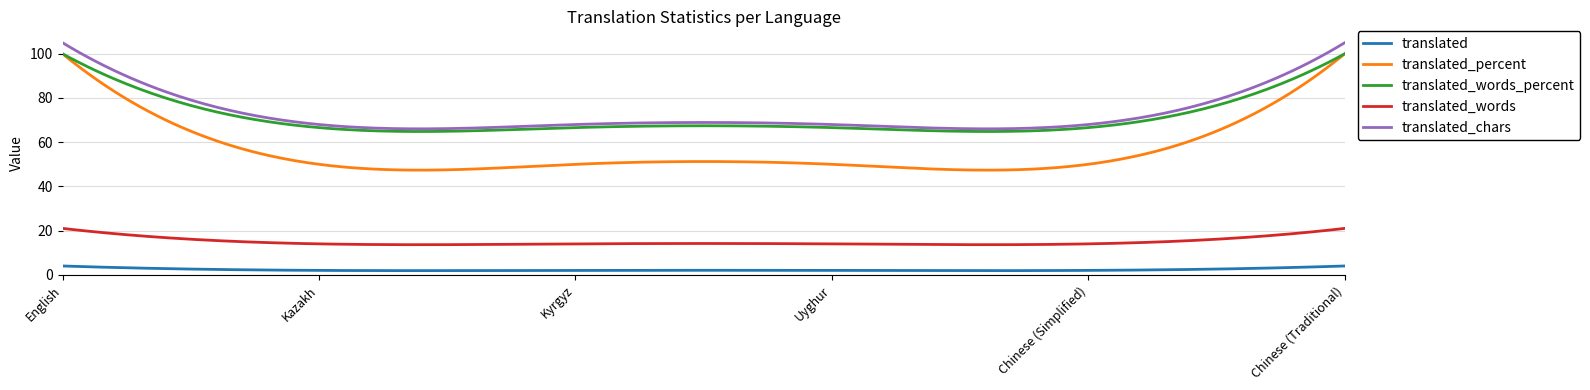

True or false: translated and translated_chars cross at least once.

False